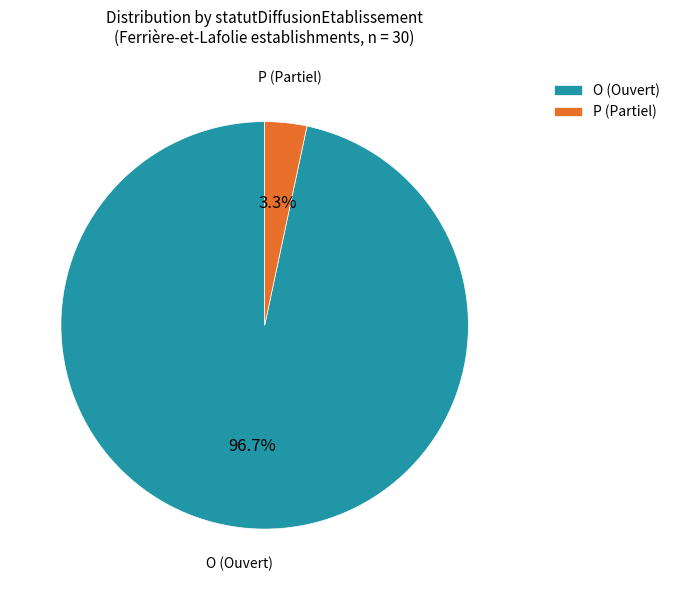

Combined, do P (Partiel) and O (Ouvert) account for over 50%?

Yes